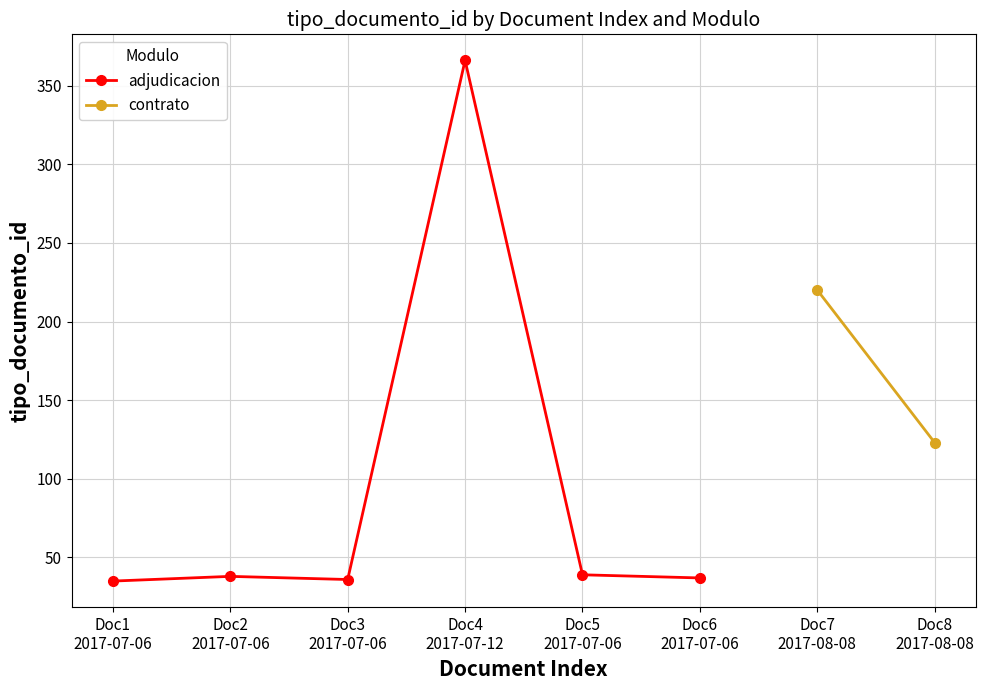

Rank the categories by value from highest to lowest.

Doc4
2017-07-12, Doc5
2017-07-06, Doc2
2017-07-06, Doc6
2017-07-06, Doc3
2017-07-06, Doc1
2017-07-06